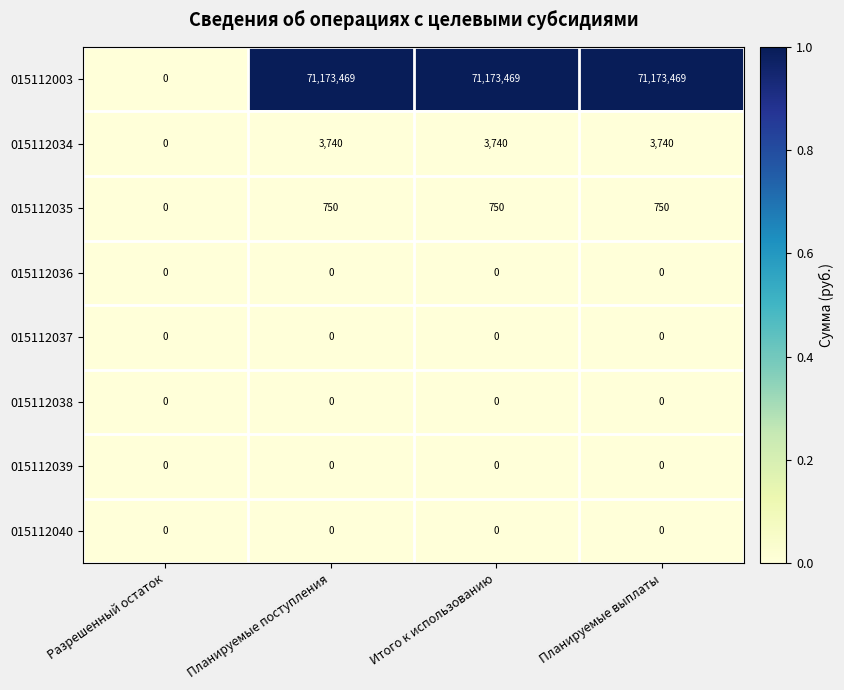

What is the average value of the 015112003 series?

53380102